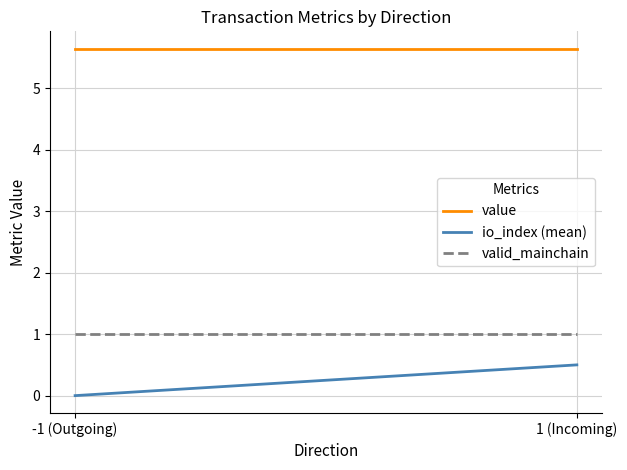

What is the label of the 2nd point from the left?

1 (Incoming)